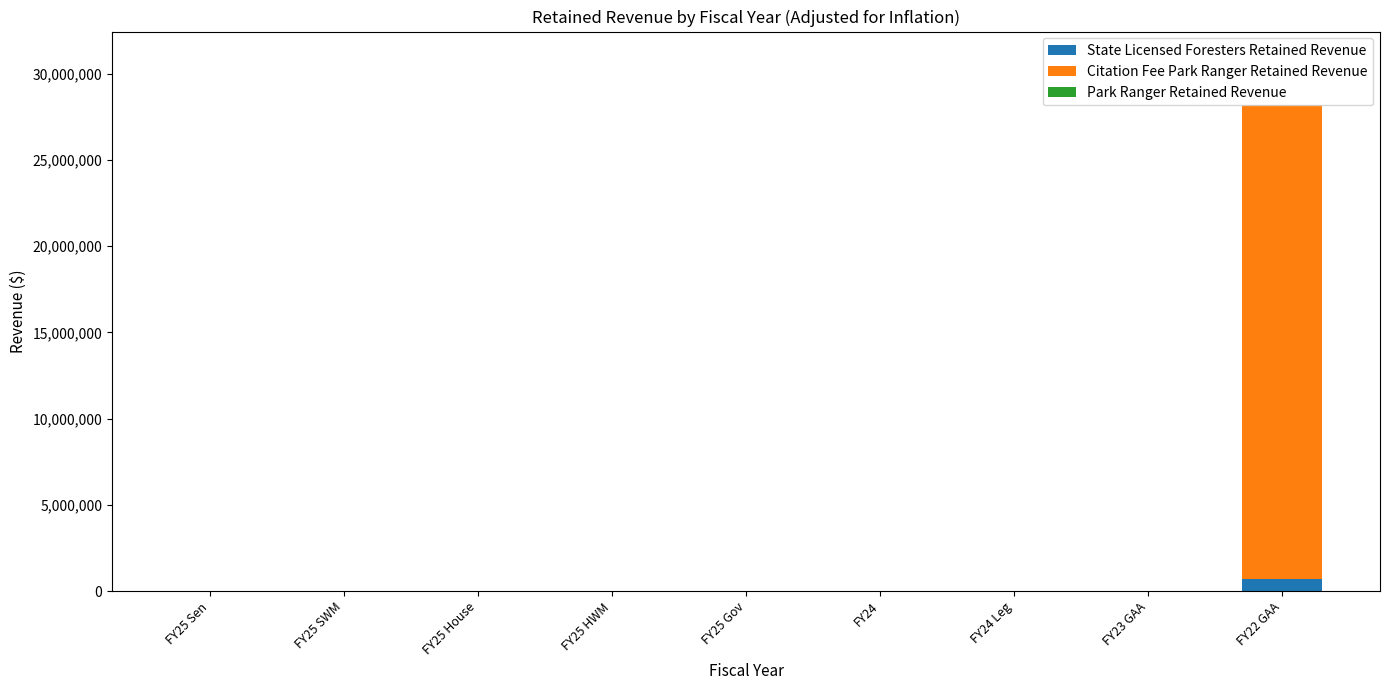

At which category is the sum across all series the highest?

FY22 GAA